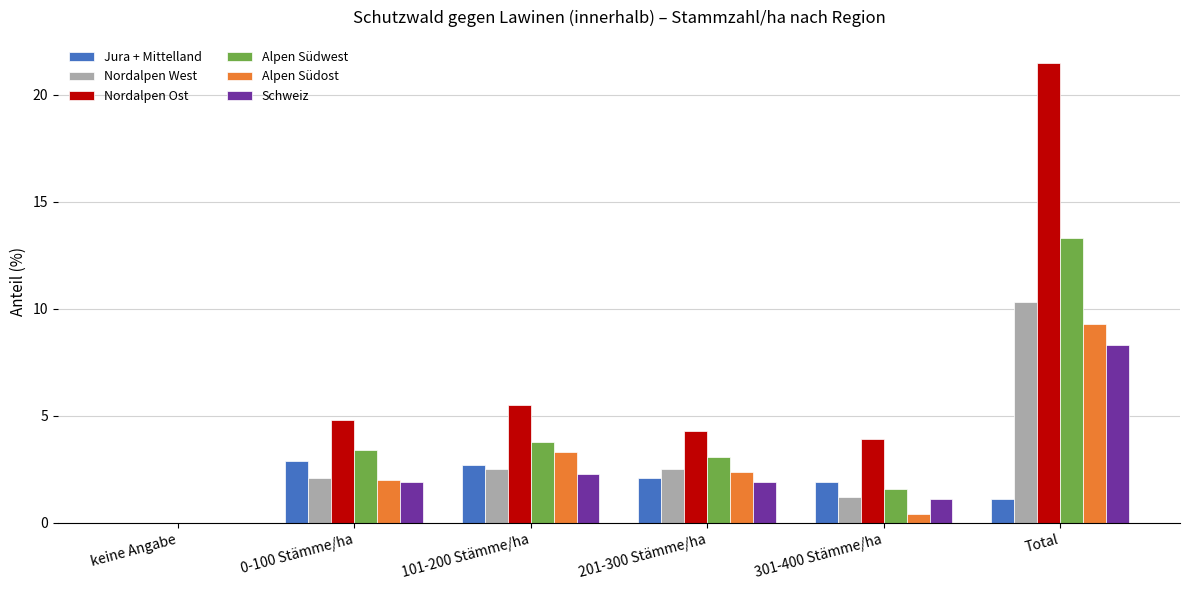

At which label does Alpen Südwest reach its peak?

Total